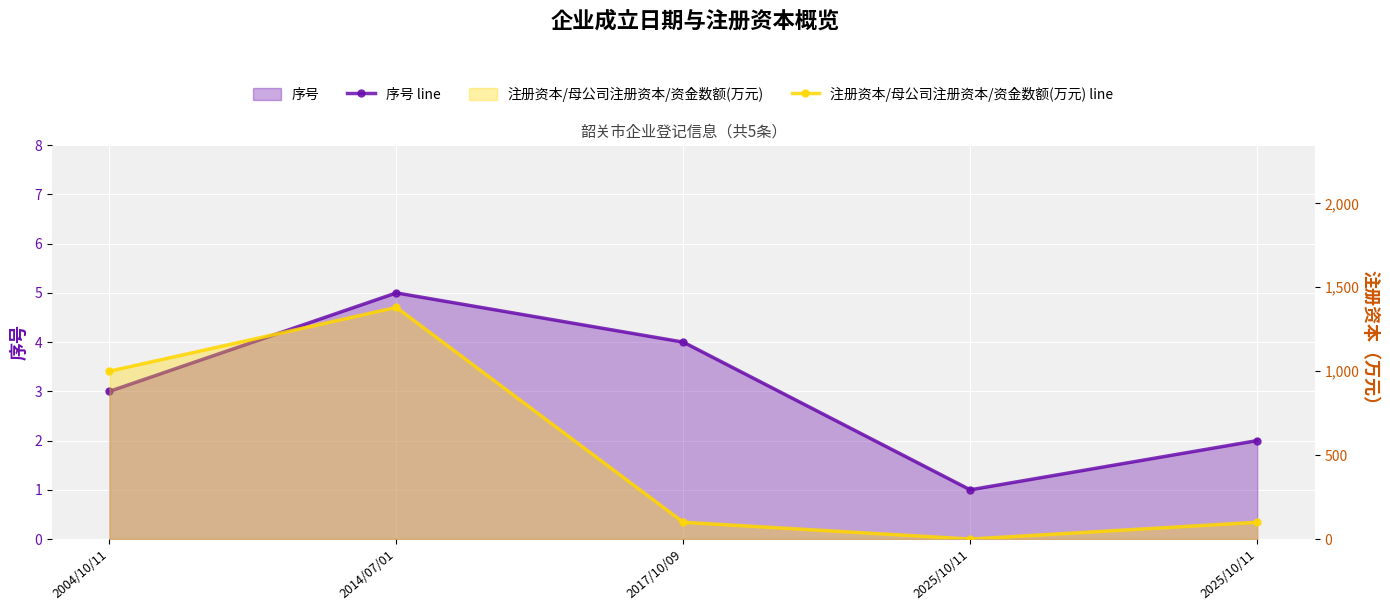

What is the total value across all series at 2017/10/09?

104